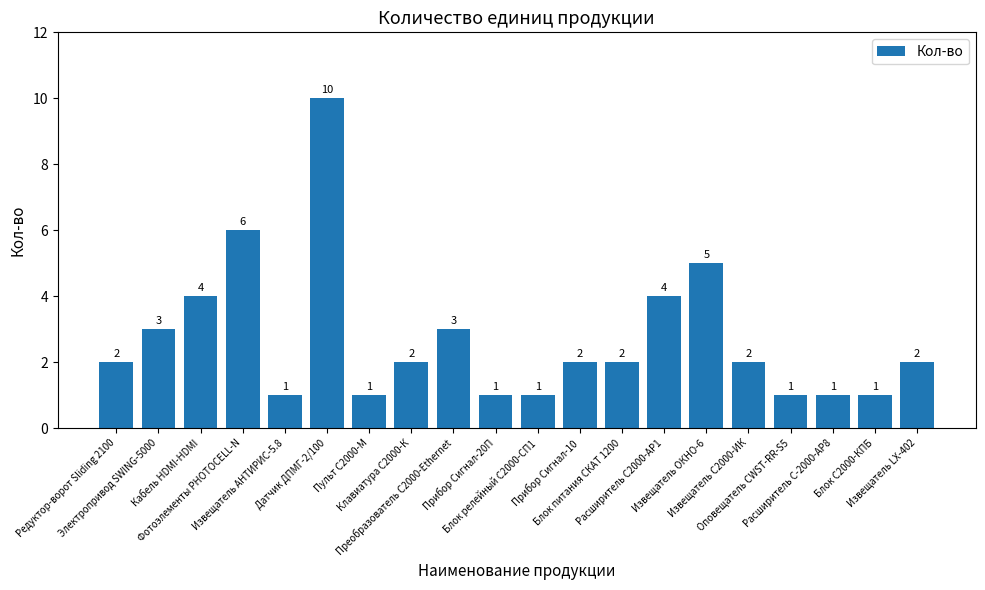

How many values are between 1 and 4?

17